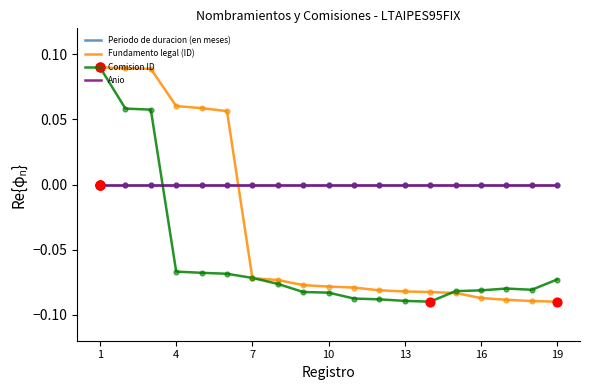

At which category is the sum across all series the highest?

1